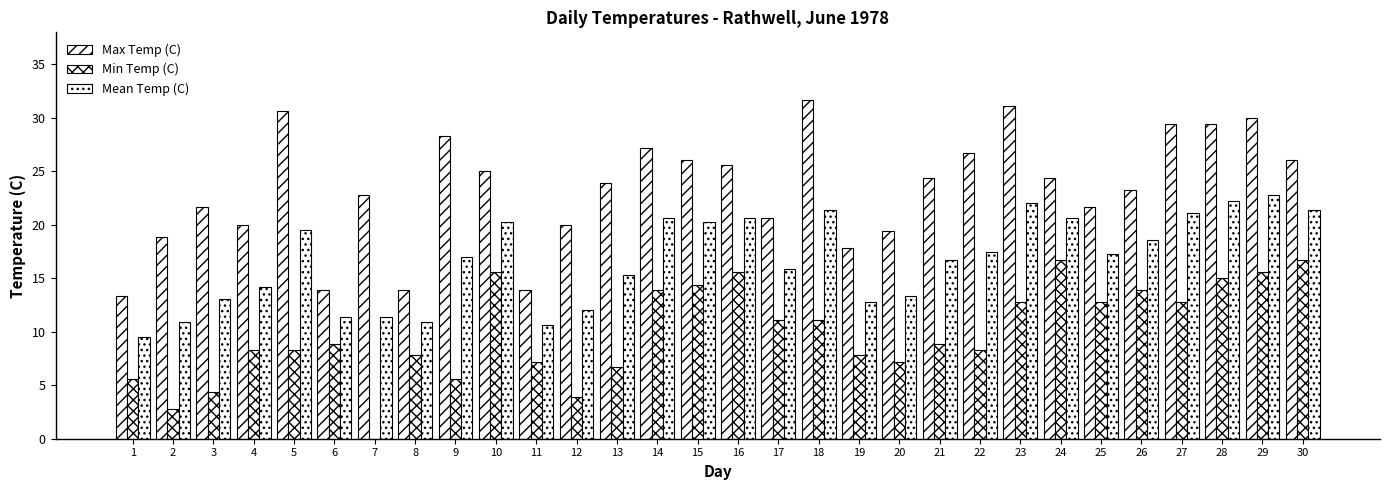

How many data points does each series have?

30